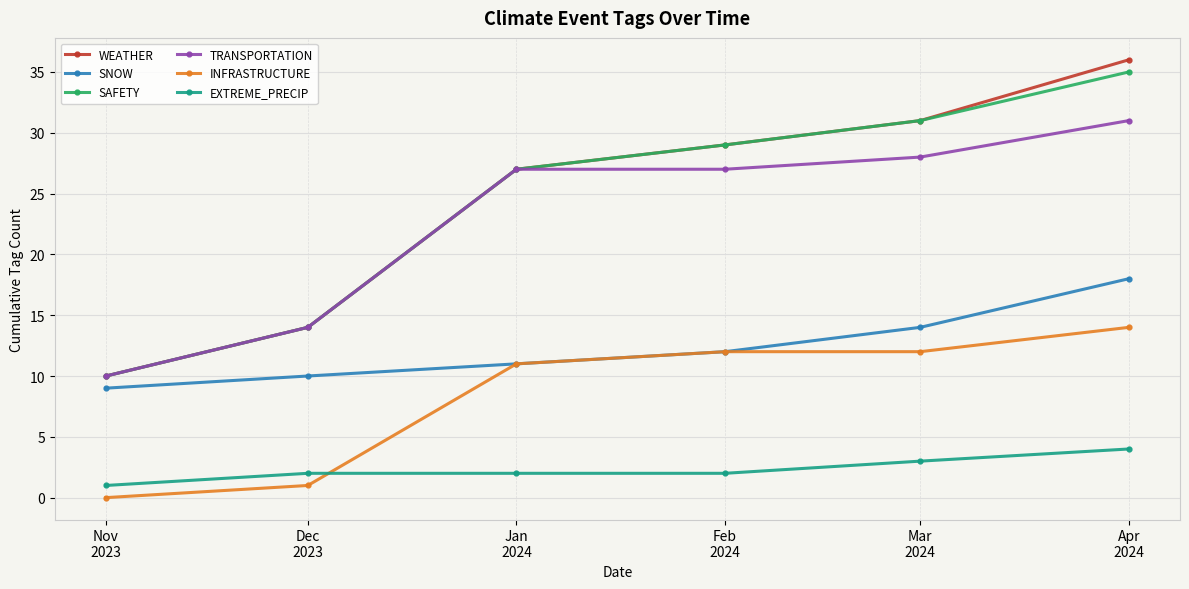

What is the approximate value of SAFETY at Dec
2023, to the nearest 5?

15